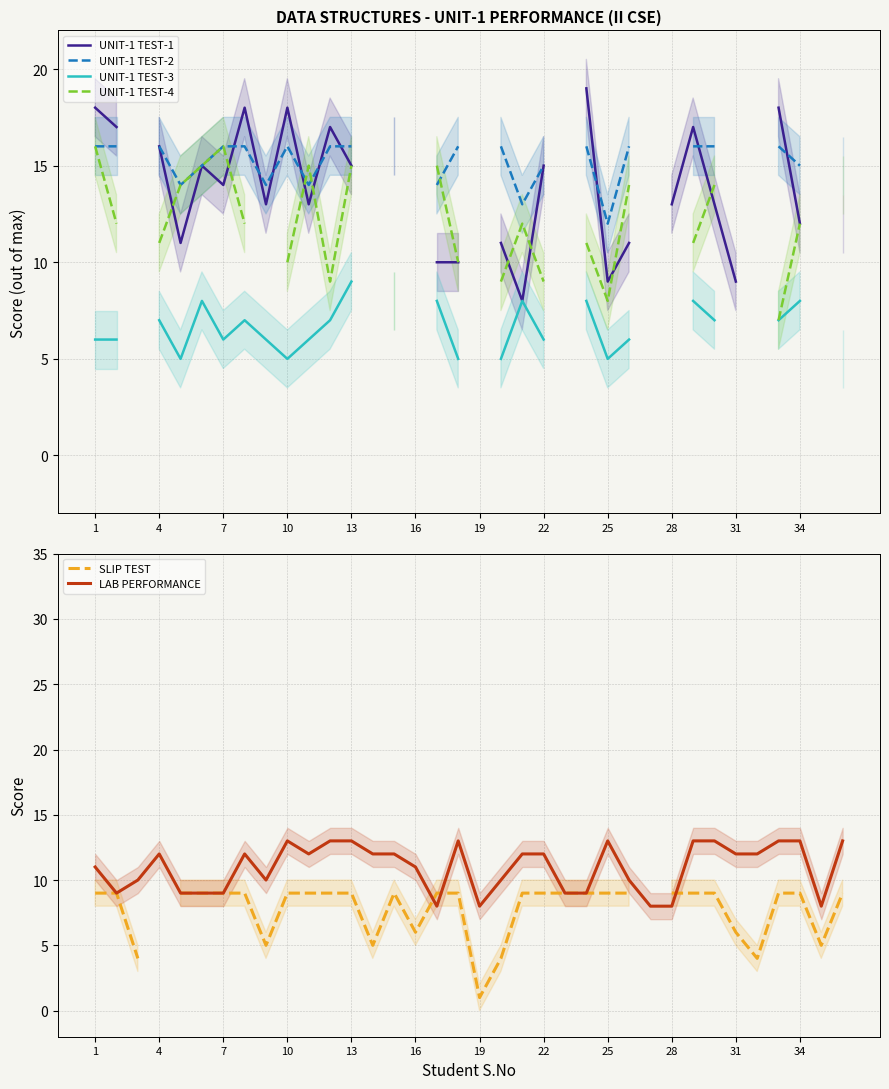

How many interior local valleys does the SLIP TEST series have?

6